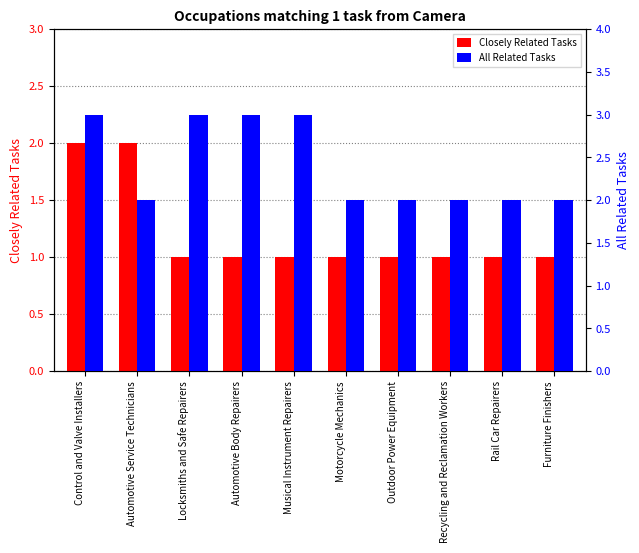

At which label does Closely Related Tasks reach its minimum?

Locksmiths and Safe Repairers